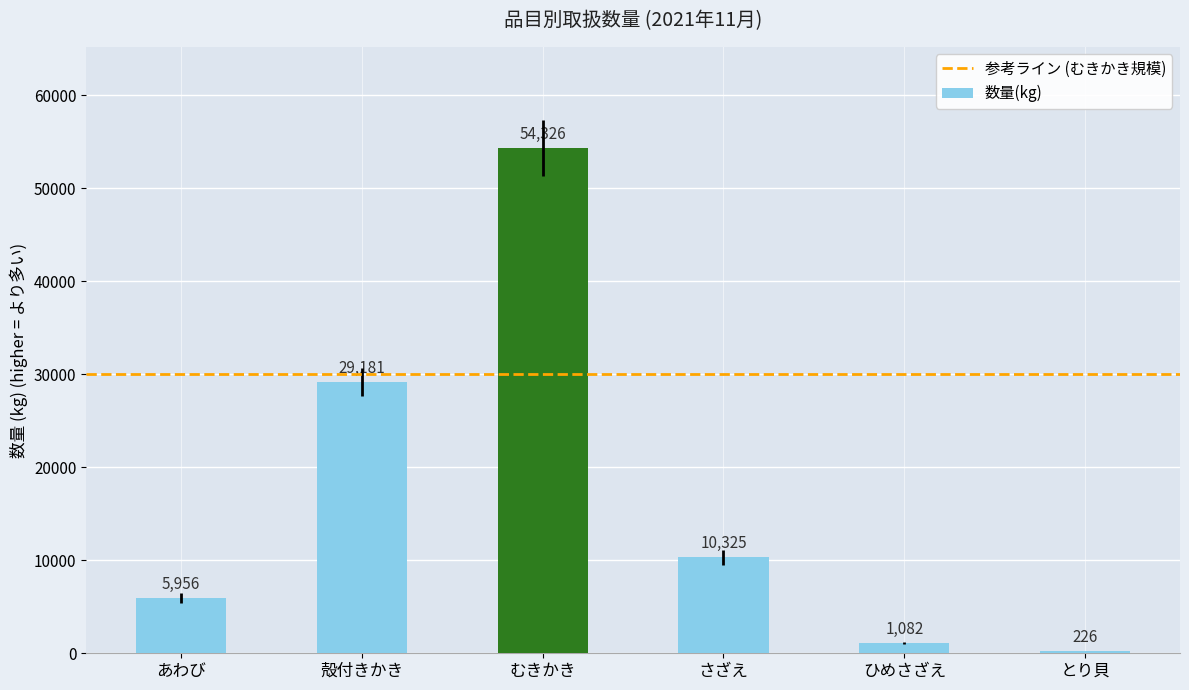

What is the minimum value shown in the chart?

226